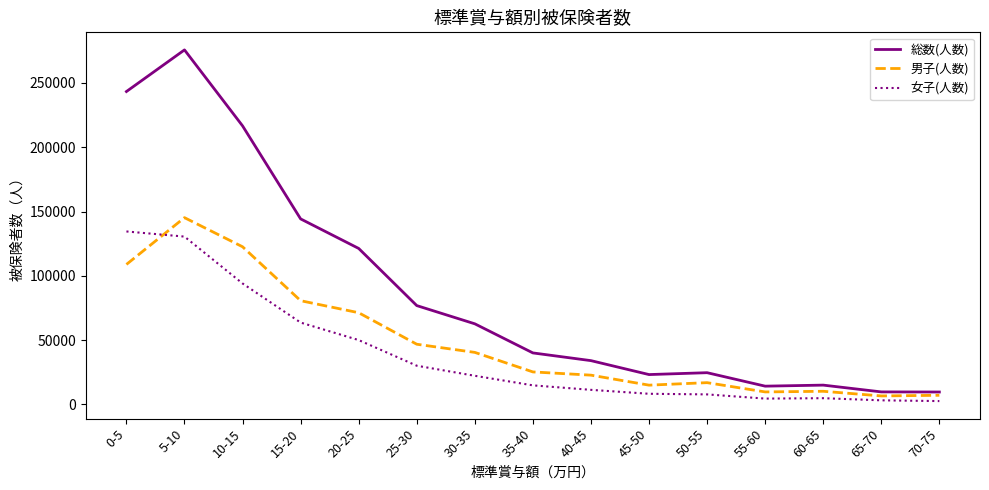

List the series in order of their peak value, lowest first.

女子(人数), 男子(人数), 総数(人数)